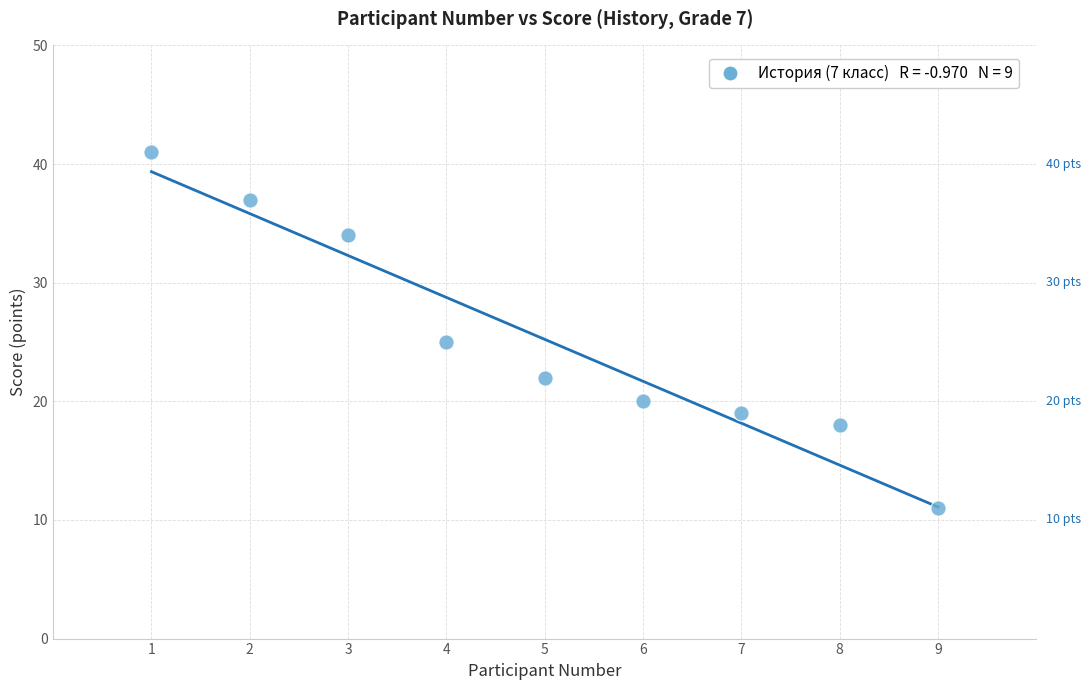

What is the range of X values (max minus min)?

8